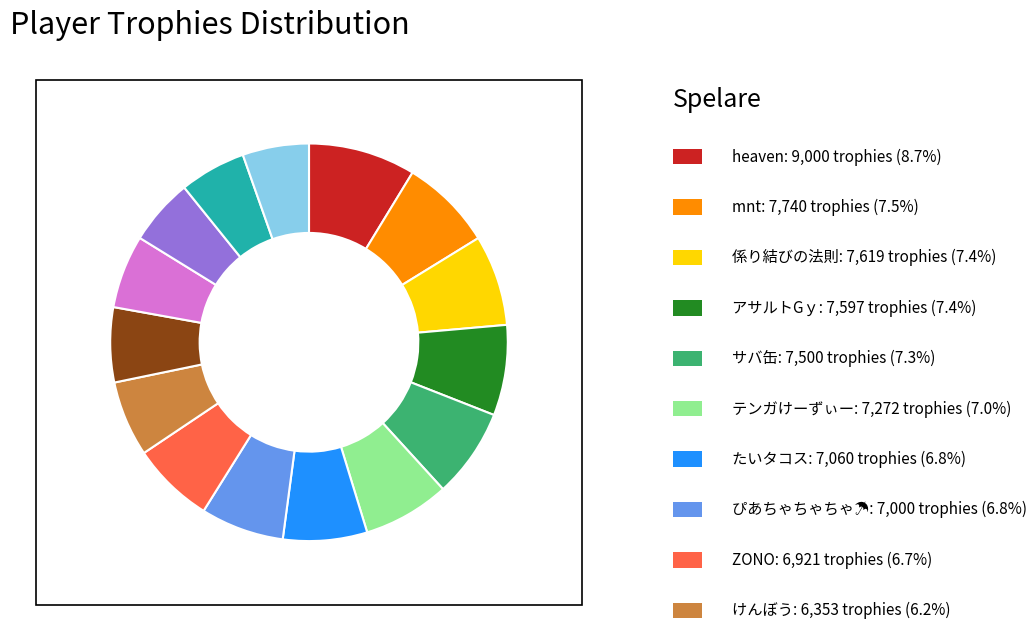

Is there any slice that represents more than half of the pie?

No